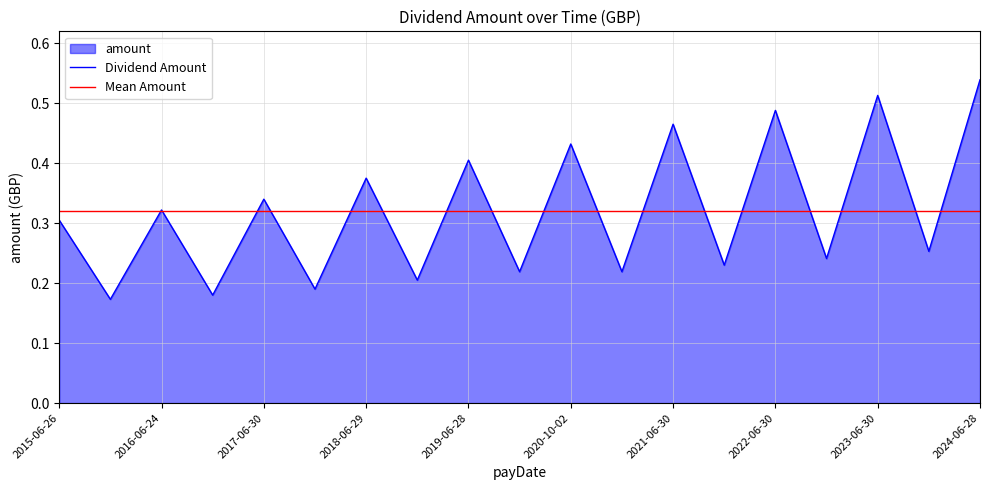

How many interior local valleys (lower than both neighbors) does the data have?

9